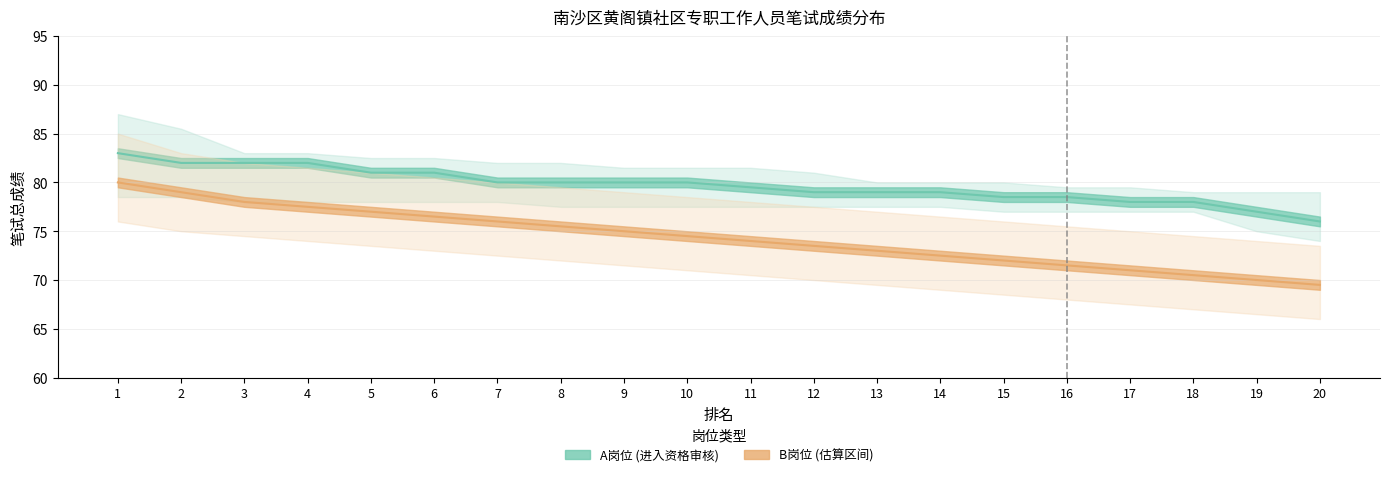

Which series has the largest total across all categories?

A岗位 (进入资格审核)